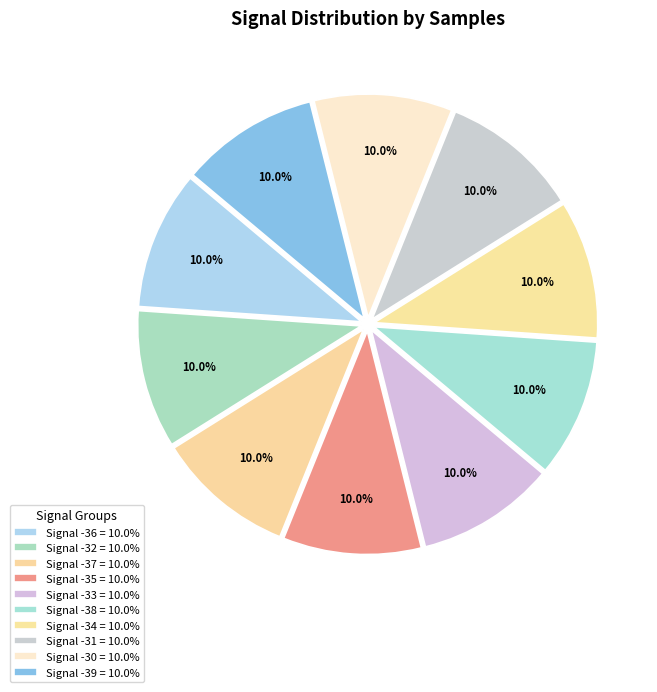

Count the number of slices in the pie.

10